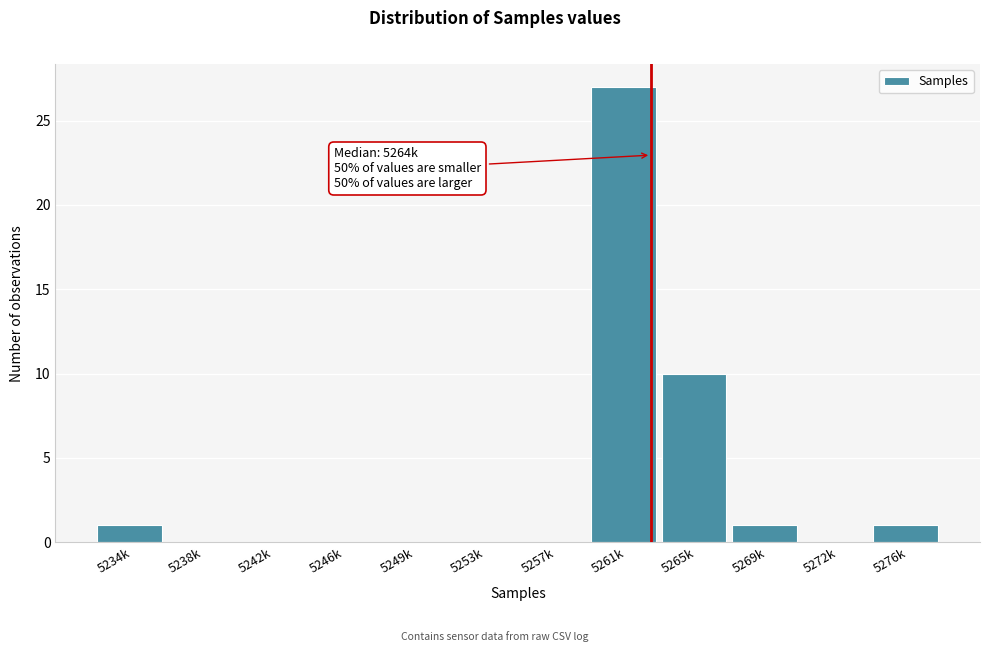

Reading right to left, extract all data points from this chart.

5276k=1	5272k=0	5269k=1	5265k=10	5261k=27	5257k=0	5253k=0	5249k=0	5246k=0	5242k=0	5238k=0	5234k=1